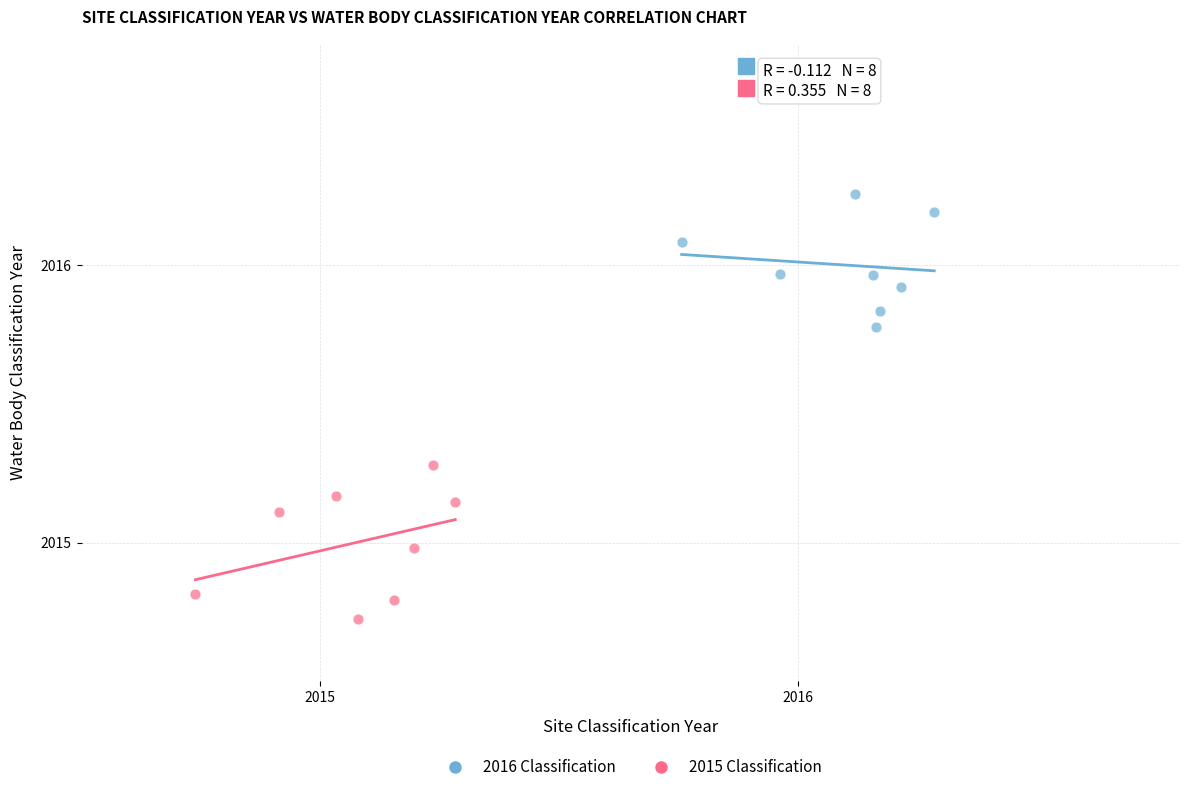

What are all the series names shown in the legend?

2016 Classification, 2015 Classification